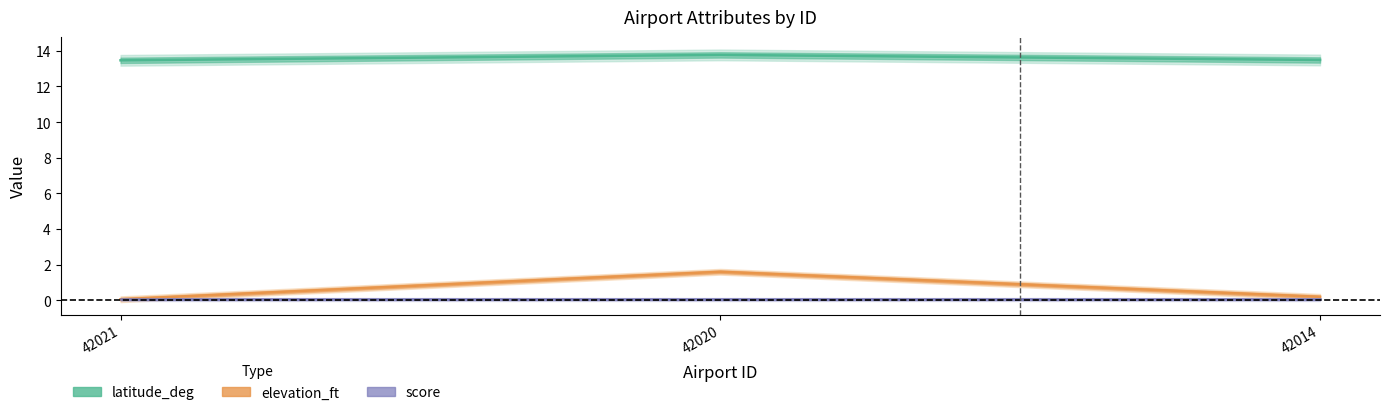

Where is elevation_ft nearest to the value 0?

42021